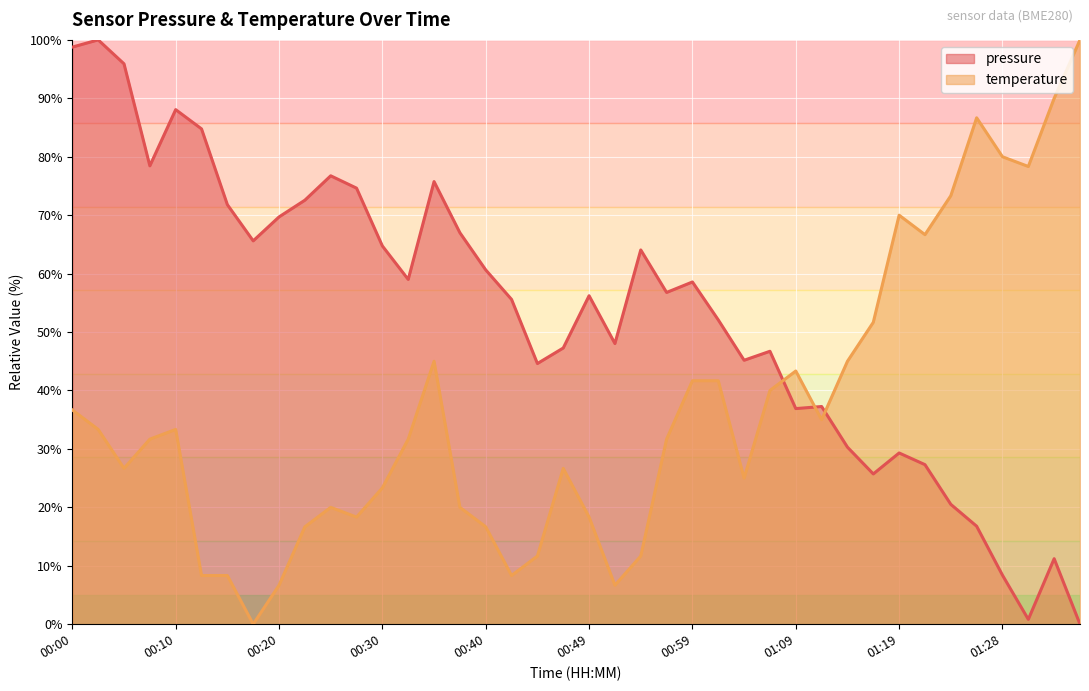

What is the change in value from 00:13 to 00:20?

-15.1